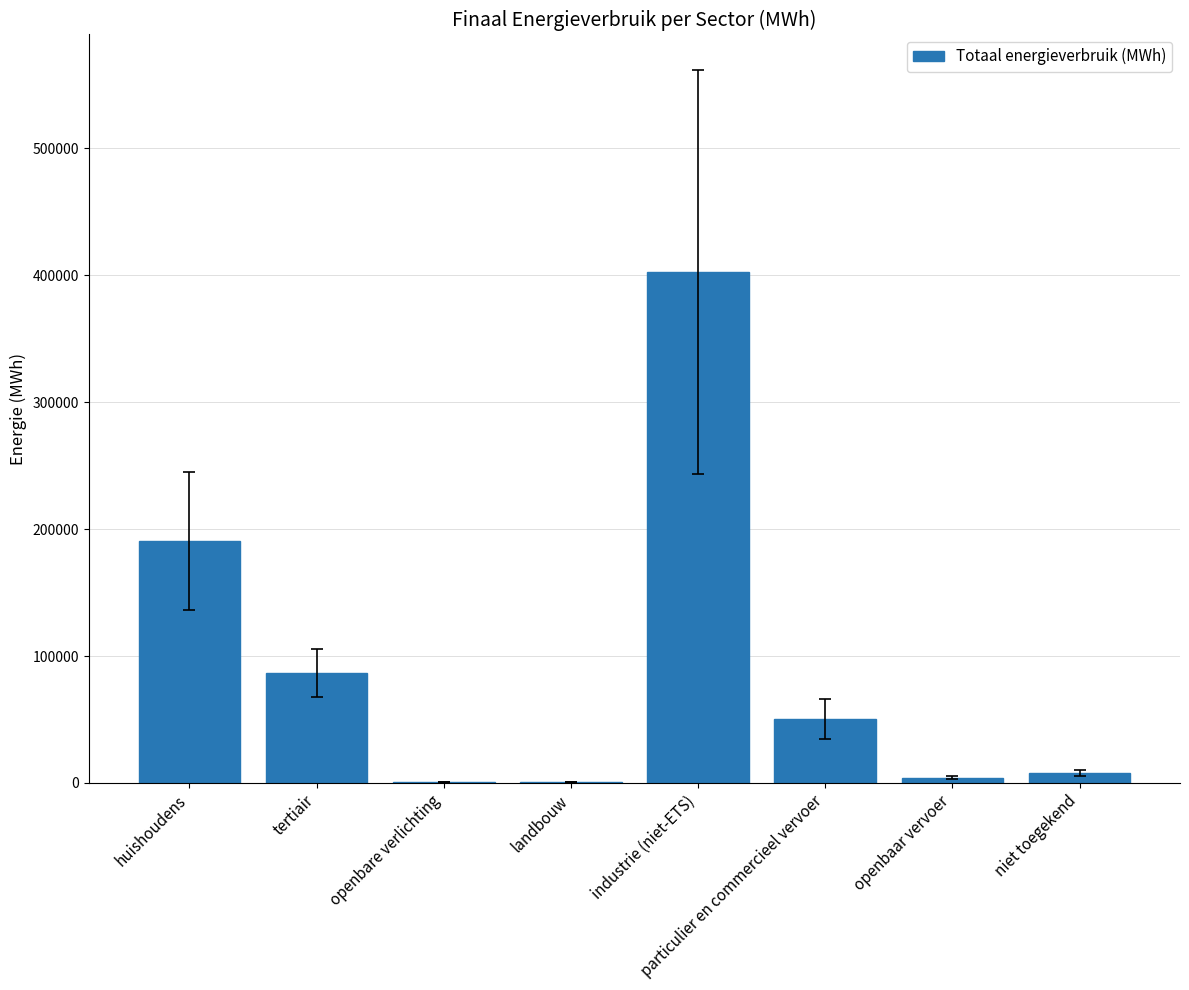

At which label is the value closest to 201555?

huishoudens